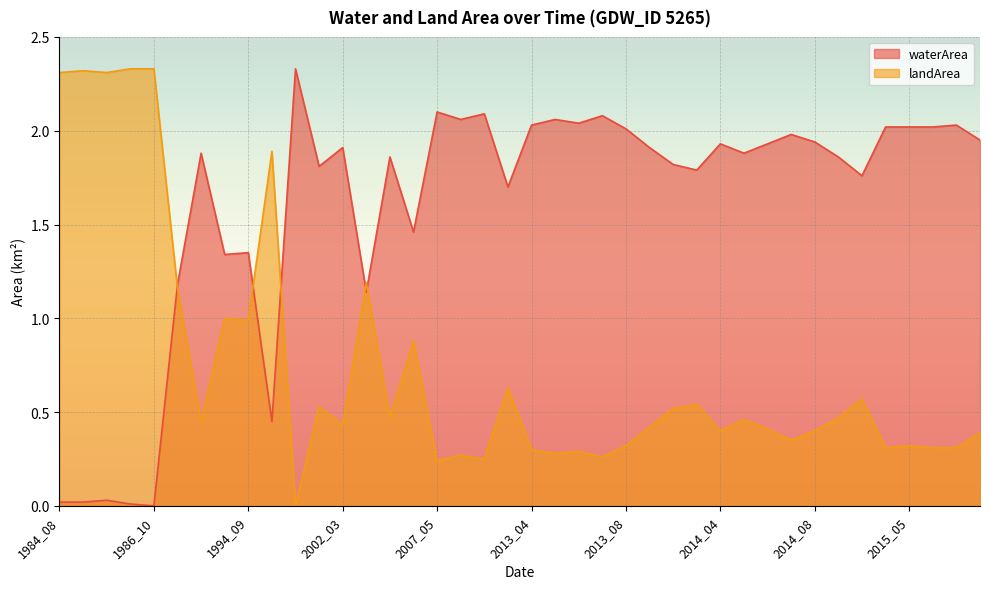

What is the difference between the landArea values at 2015_04 and 2014_06?

0.1